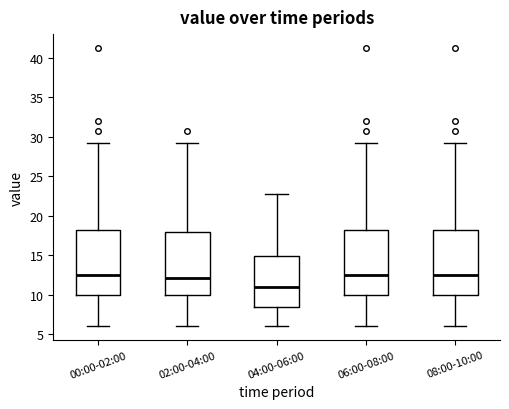

Reading left to right, transcribe this box plot: for each box, give where its median line is, the range the box spans, and where its two whiskers end, as read against the y-axis. The values are not printed on the chart, so give them approximately, as read against the axis.

00:00-02:00: median 12.5, box 10.0 to 18.0, whiskers 6.0 to 29.0
02:00-04:00: median 12.0, box 10.0 to 18.0, whiskers 6.0 to 29.0
04:00-06:00: median 11.0, box 8.5 to 15.0, whiskers 6.0 to 23.0
06:00-08:00: median 12.5, box 10.0 to 18.0, whiskers 6.0 to 29.0
08:00-10:00: median 12.5, box 10.0 to 18.0, whiskers 6.0 to 29.0